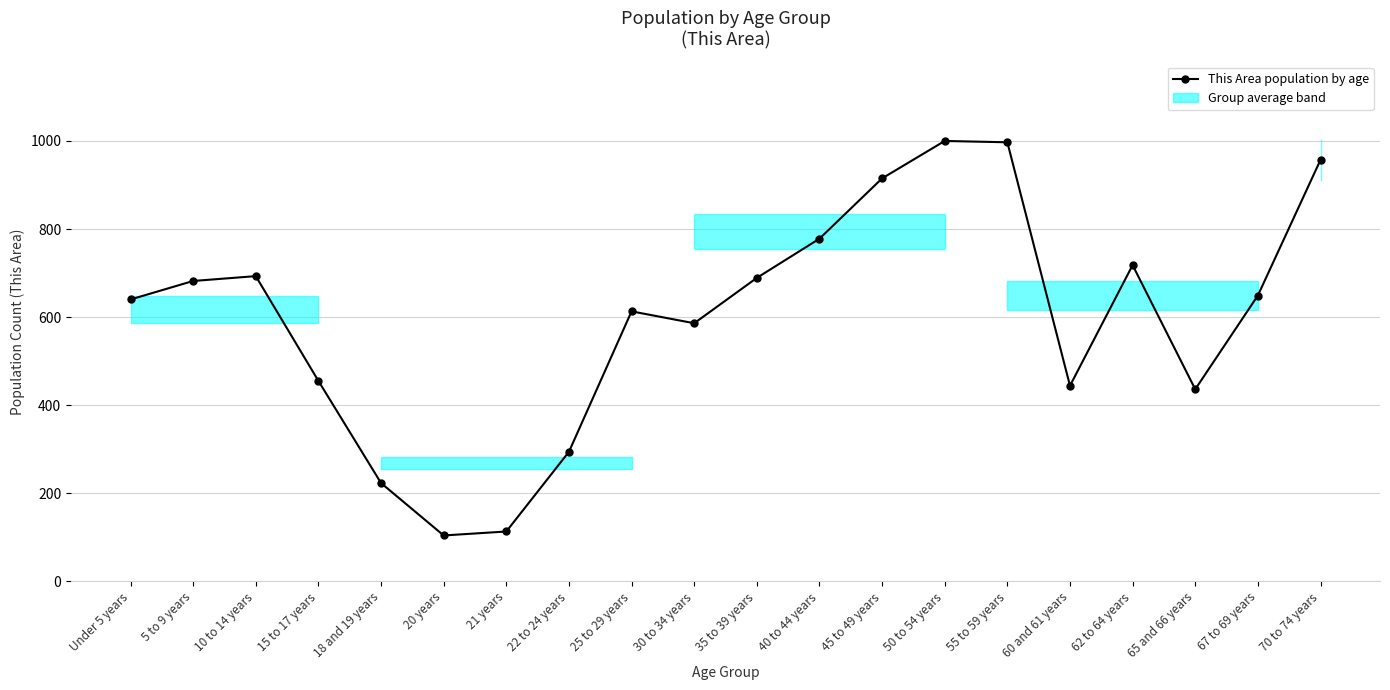

Rank the categories by value from highest to lowest.

50 to 54 years, 55 to 59 years, 70 to 74 years, 45 to 49 years, 40 to 44 years, 62 to 64 years, 10 to 14 years, 35 to 39 years, 5 to 9 years, 67 to 69 years, Under 5 years, 25 to 29 years, 30 to 34 years, 15 to 17 years, 60 and 61 years, 65 and 66 years, 22 to 24 years, 18 and 19 years, 21 years, 20 years